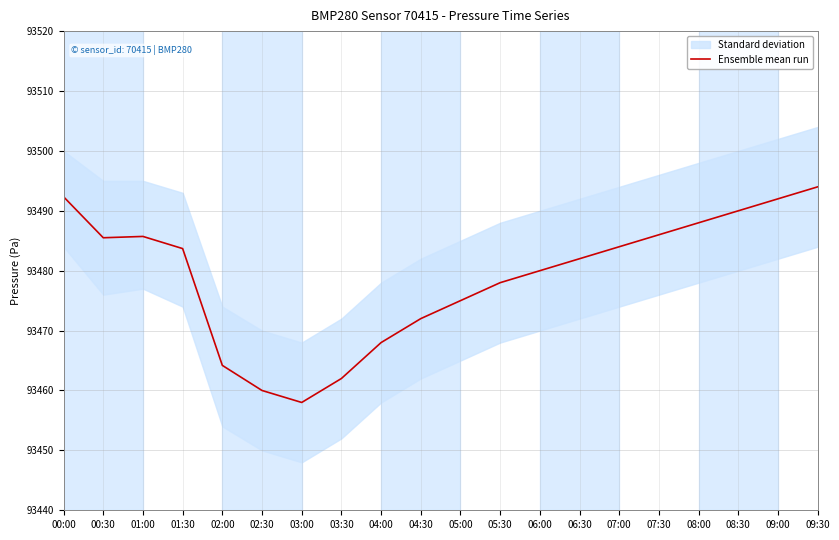

How many categories are shown in the chart?

20